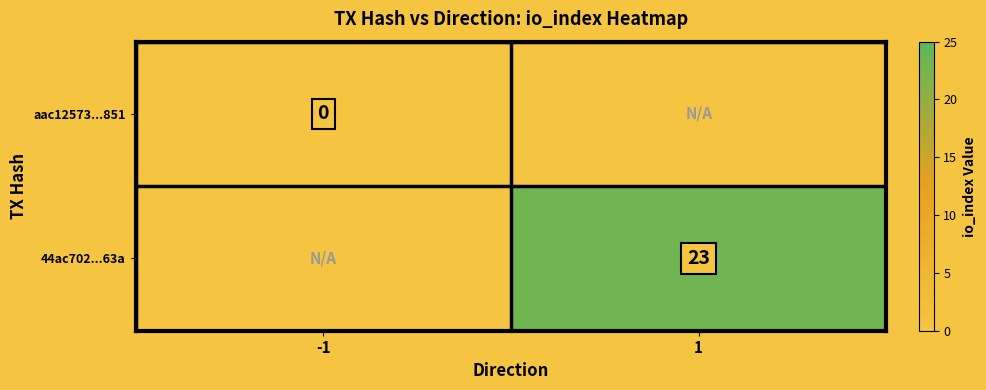

At how many categories does at least one series exceed 17?

1